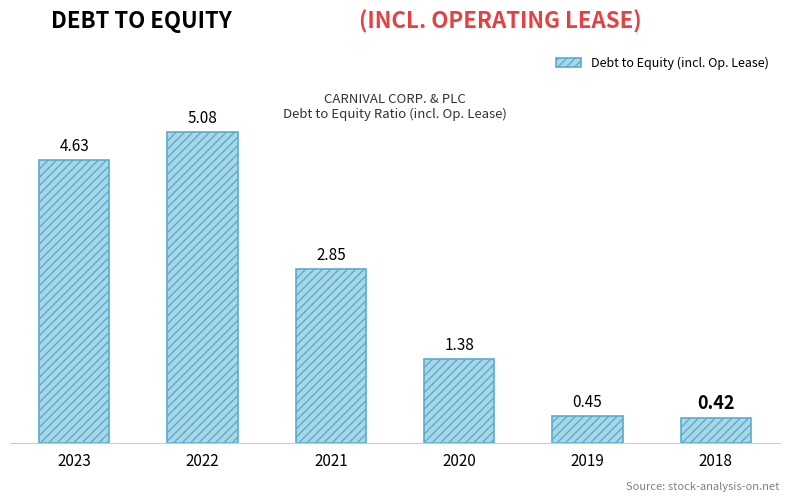

Which label corresponds to the largest value in the chart?

2022